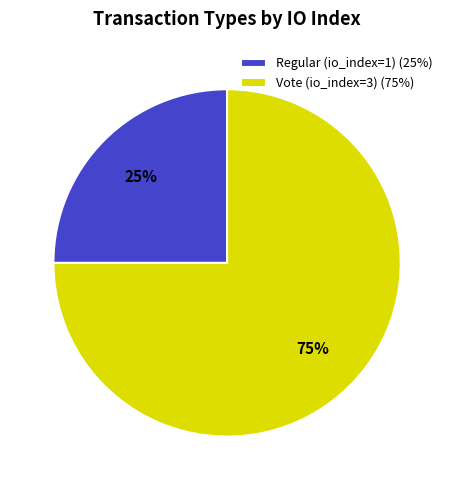

To the nearest percent, what is the combined percentage of Regular (io_index=1) and Vote (io_index=3)?

100%